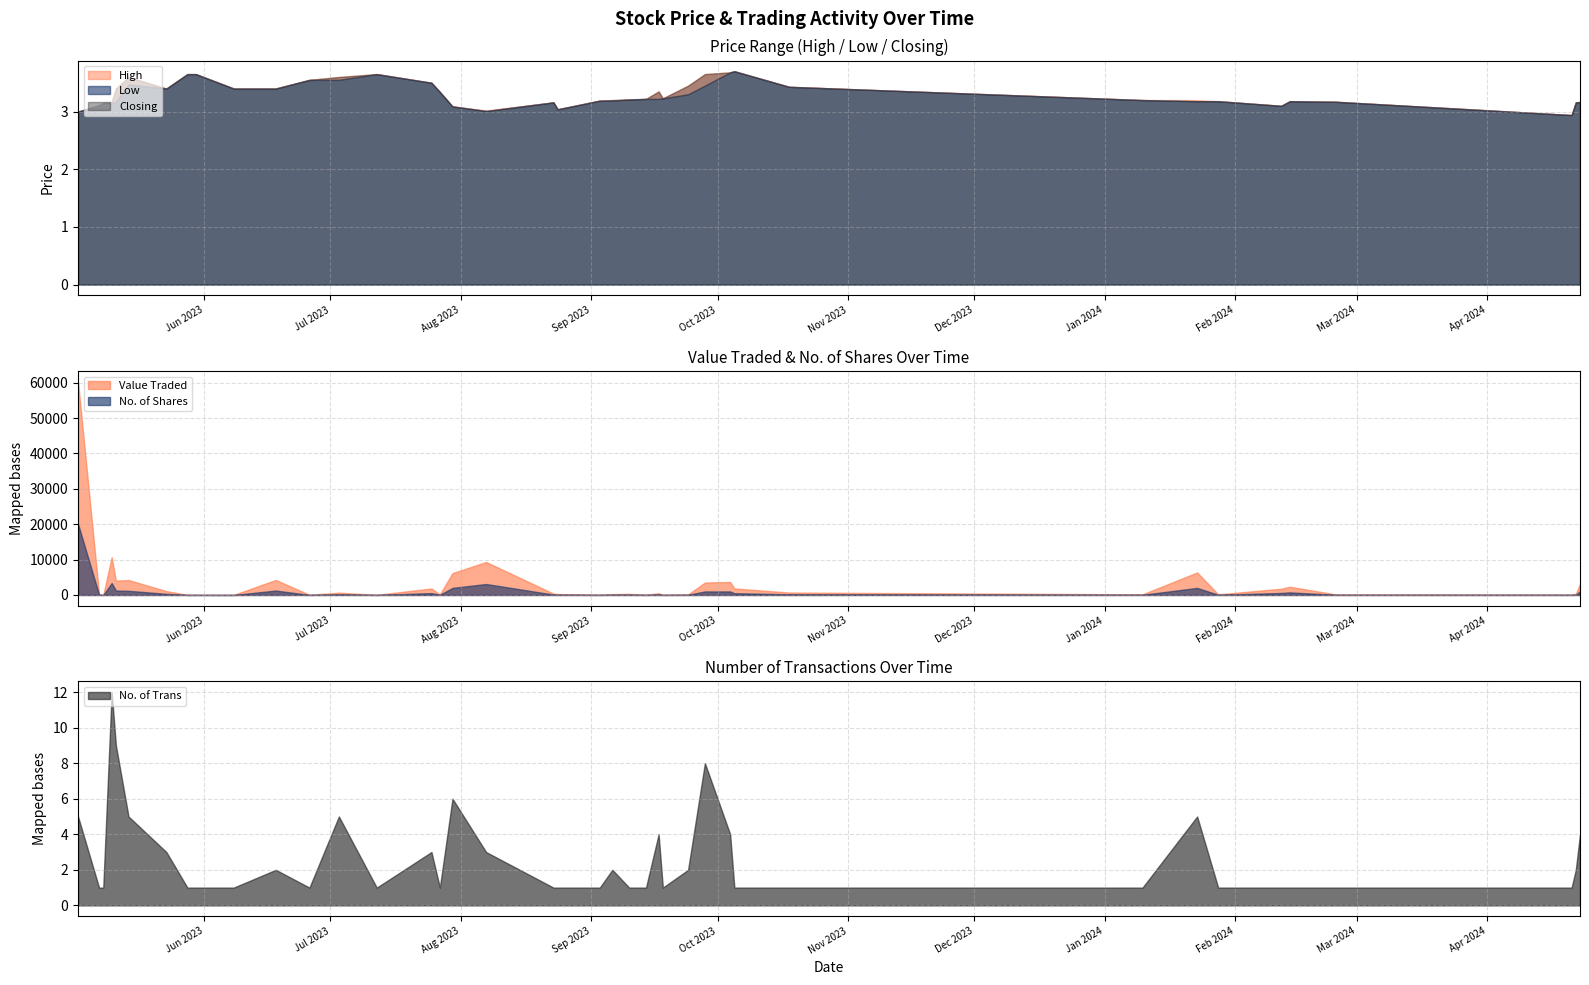

True or false: High and Low cross at least once.

False